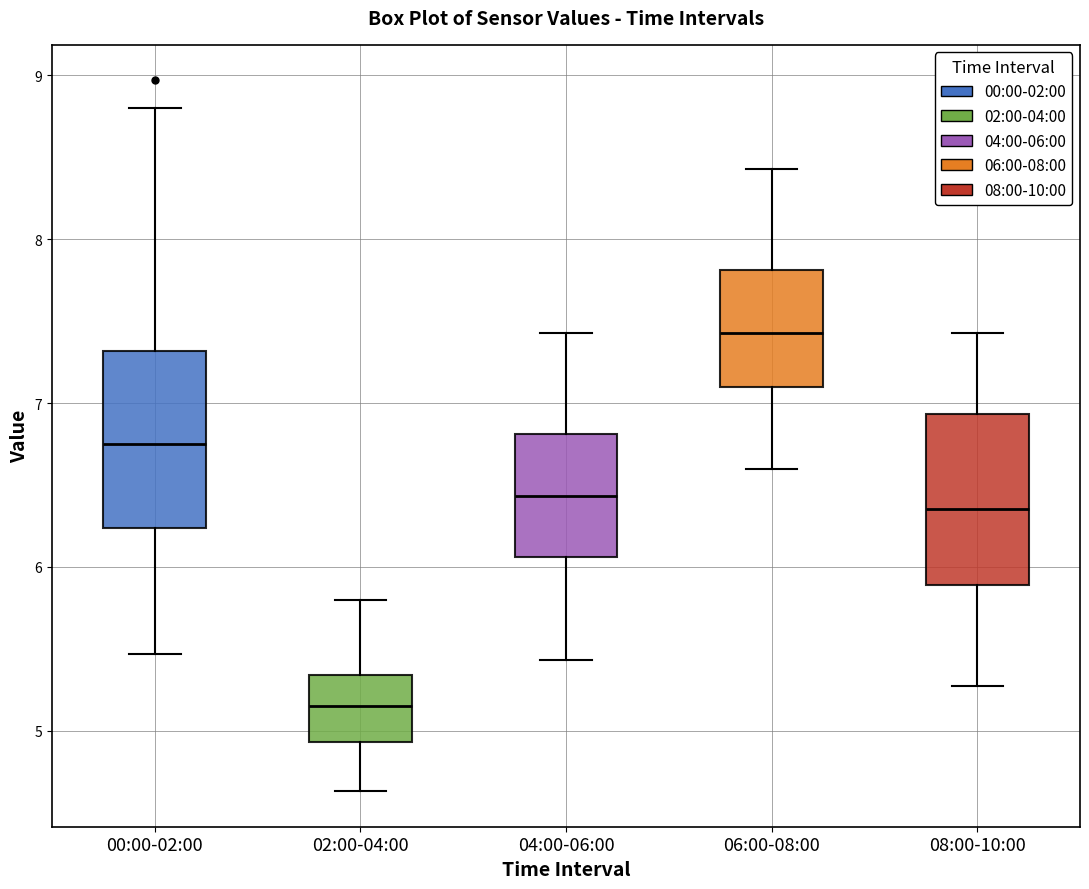

Reading left to right, read every box against the y-axis: the position of its median line, the range the box covers, and the ends of its whiskers. The values are not printed on the chart, so give them approximately, as read against the axis.

00:00-02:00: median 6.8, box 6.2 to 7.3, whiskers 5.5 to 8.8
02:00-04:00: median 5.2, box 4.9 to 5.3, whiskers 4.6 to 5.8
04:00-06:00: median 6.4, box 6.1 to 6.8, whiskers 5.4 to 7.4
06:00-08:00: median 7.4, box 7.1 to 7.8, whiskers 6.6 to 8.4
08:00-10:00: median 6.4, box 5.9 to 6.9, whiskers 5.3 to 7.4